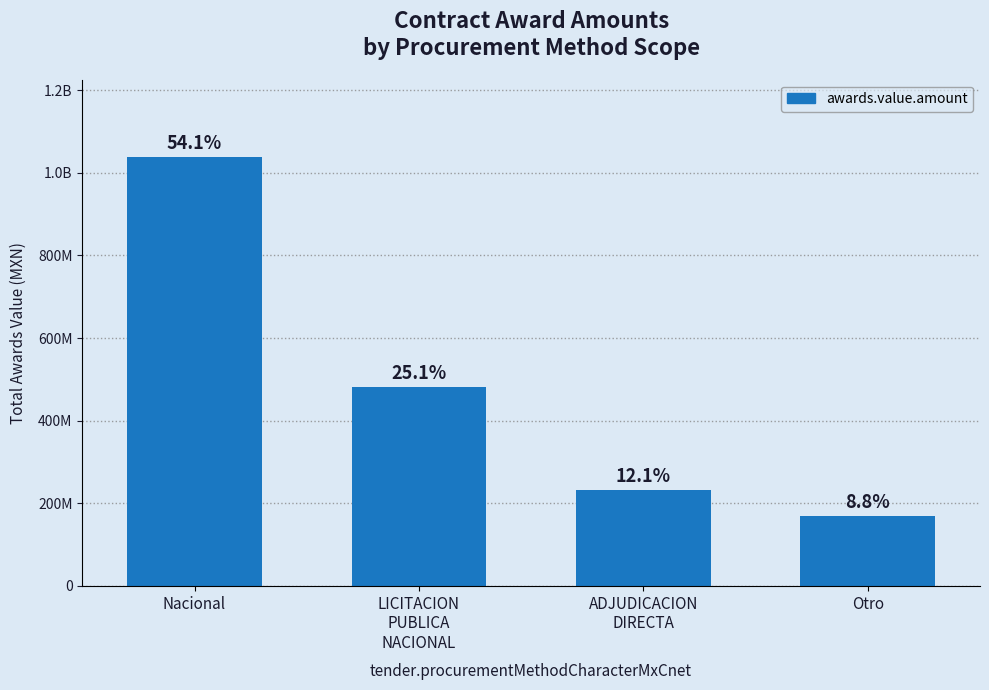

List the labels in order of value, largest first.

Nacional, LICITACION
PUBLICA
NACIONAL, ADJUDICACION
DIRECTA, Otro